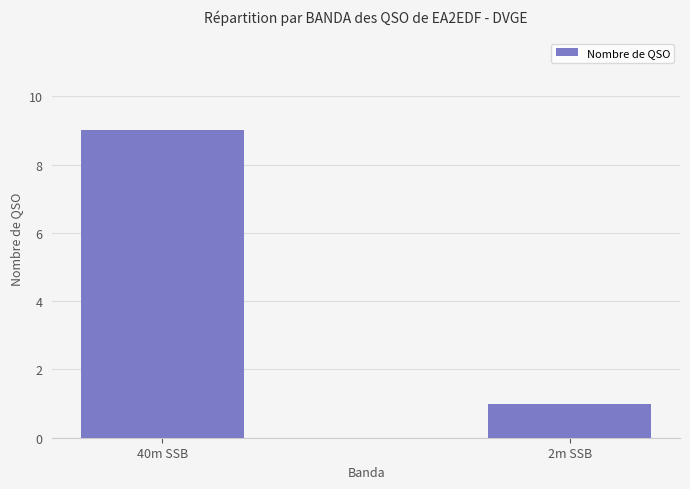

What is the label of the 1st bar from the left?

40m SSB